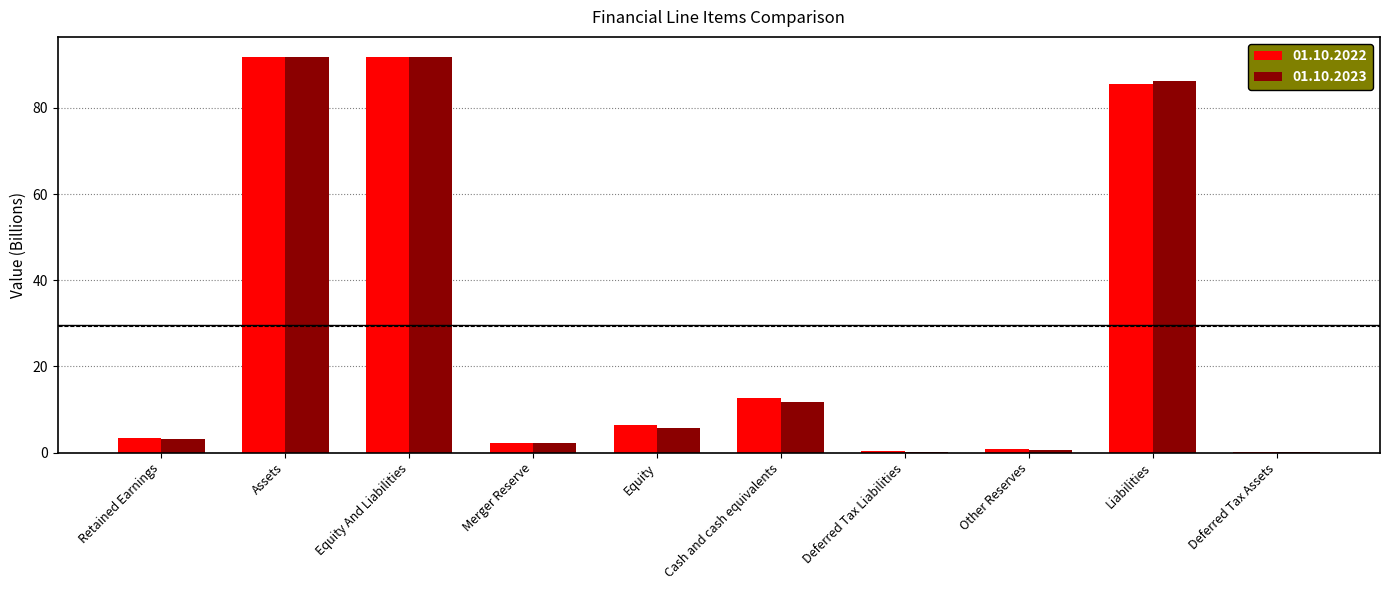

Which series changed the most between Merger Reserve and Deferred Tax Liabilities?

01.10.2023